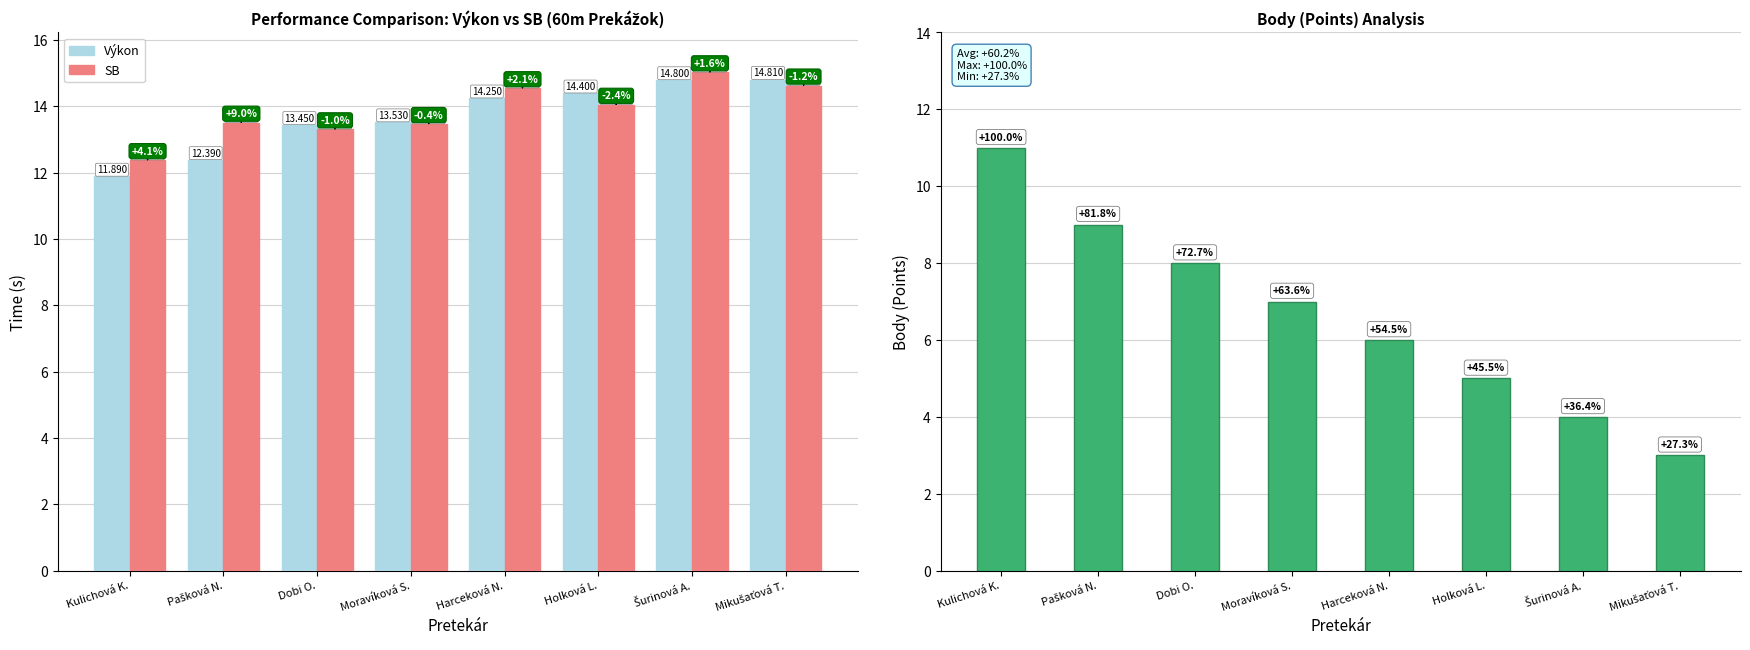

How many series are shown in this chart?

3